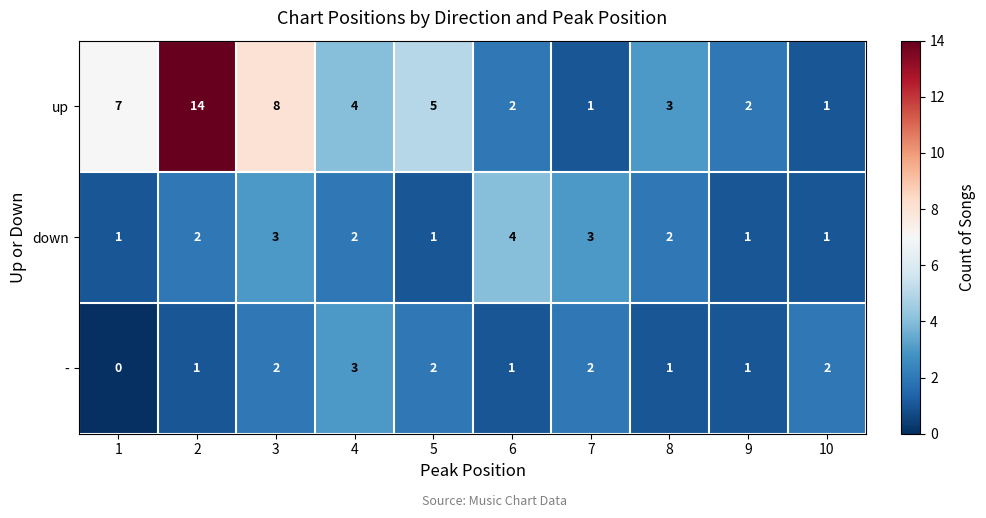

Which series has the largest total across all categories?

up